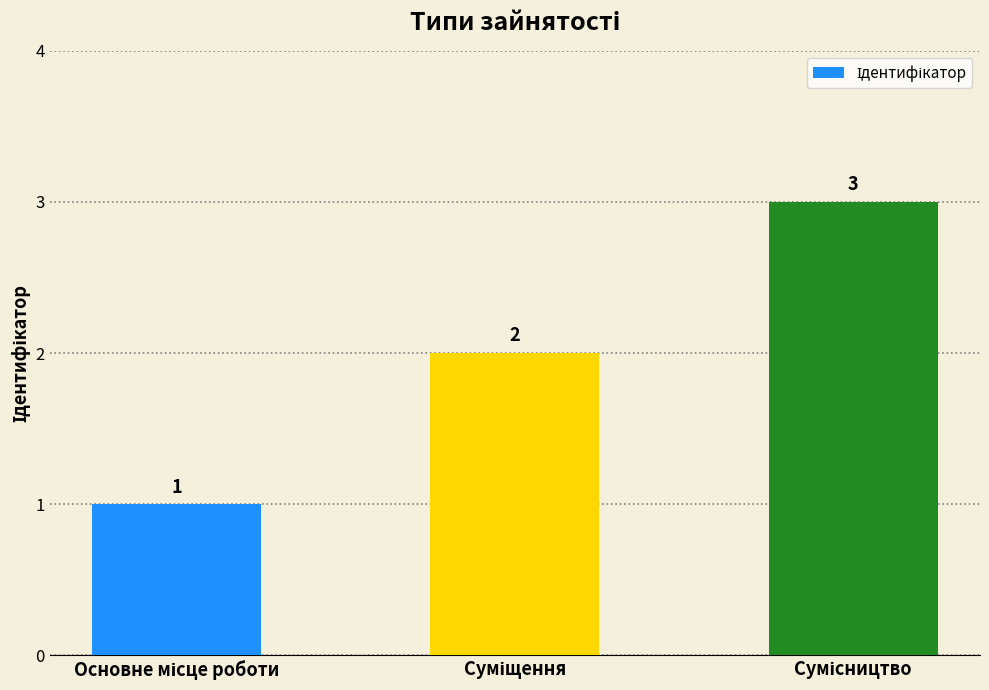

Count the values in the range 1 to 3.

3